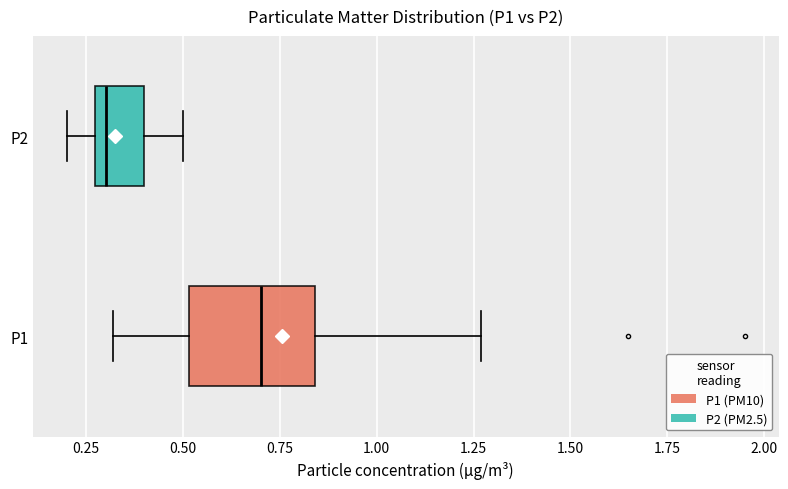

Which box's median line is the furthest to the right?

P1